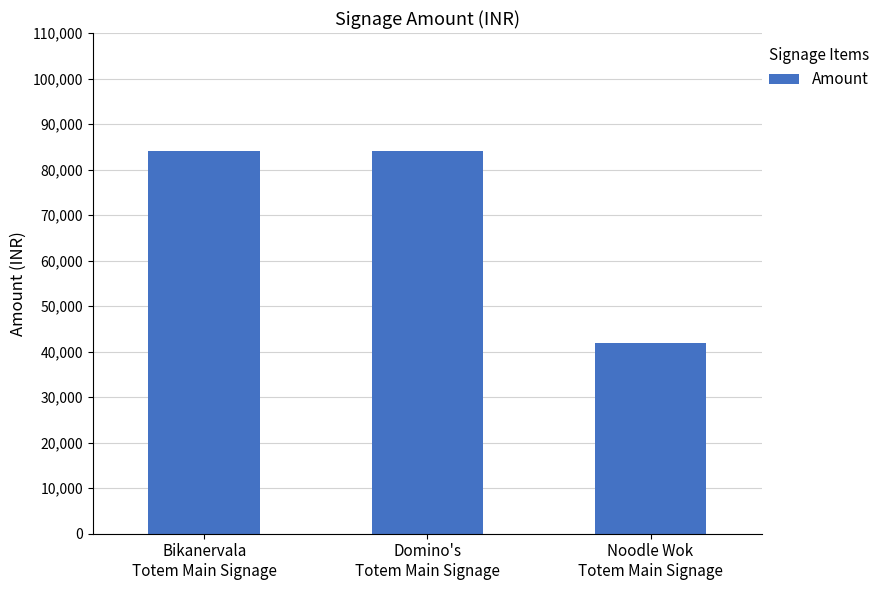

How many data points does each series have?

3